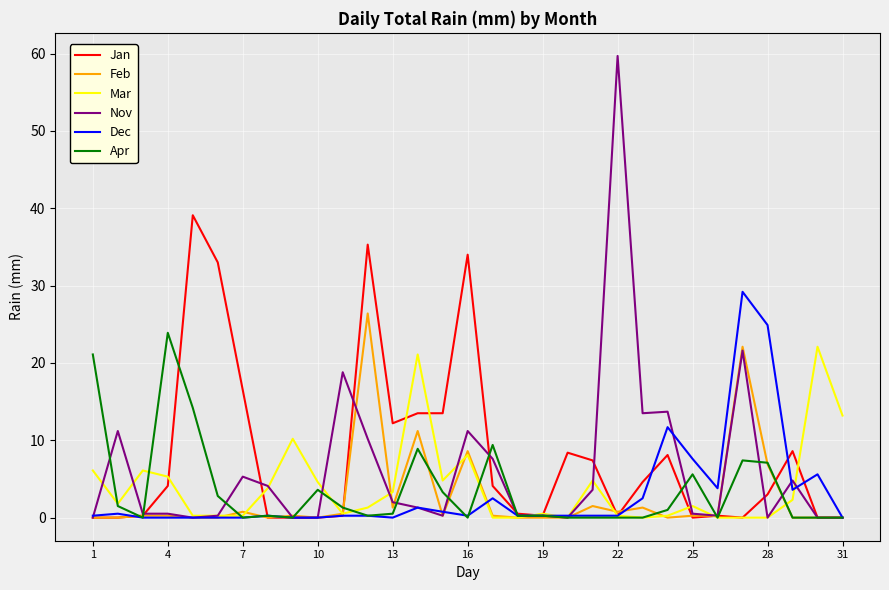

What is the maximum value shown in the chart?

59.7